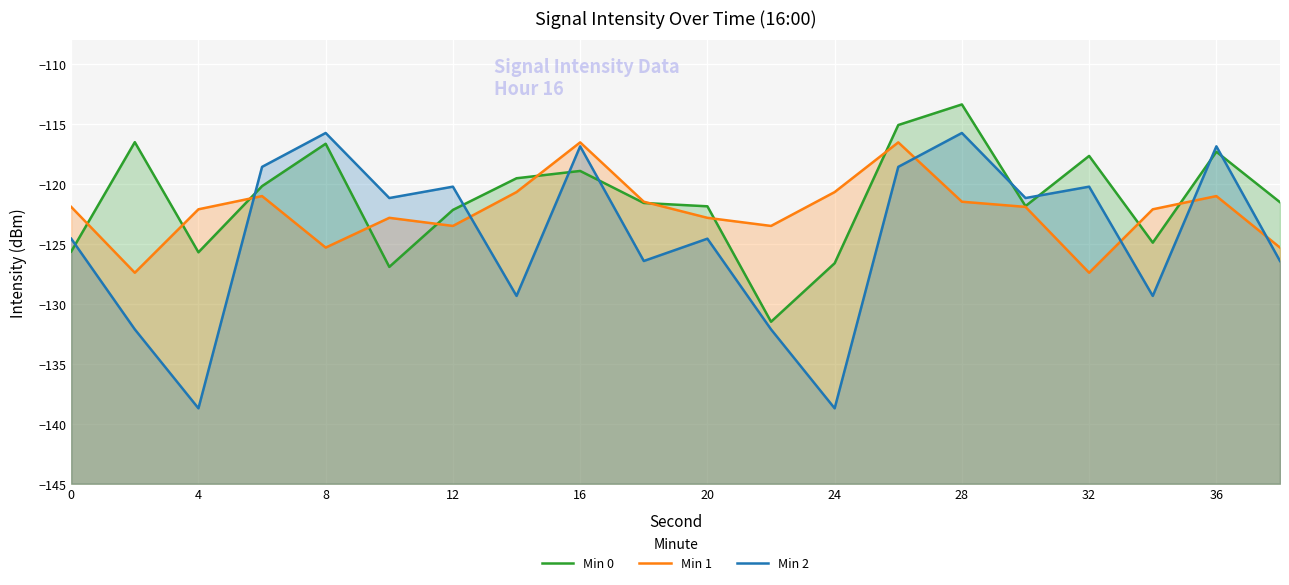

What are all the series names shown in the legend?

Min 0, Min 1, Min 2